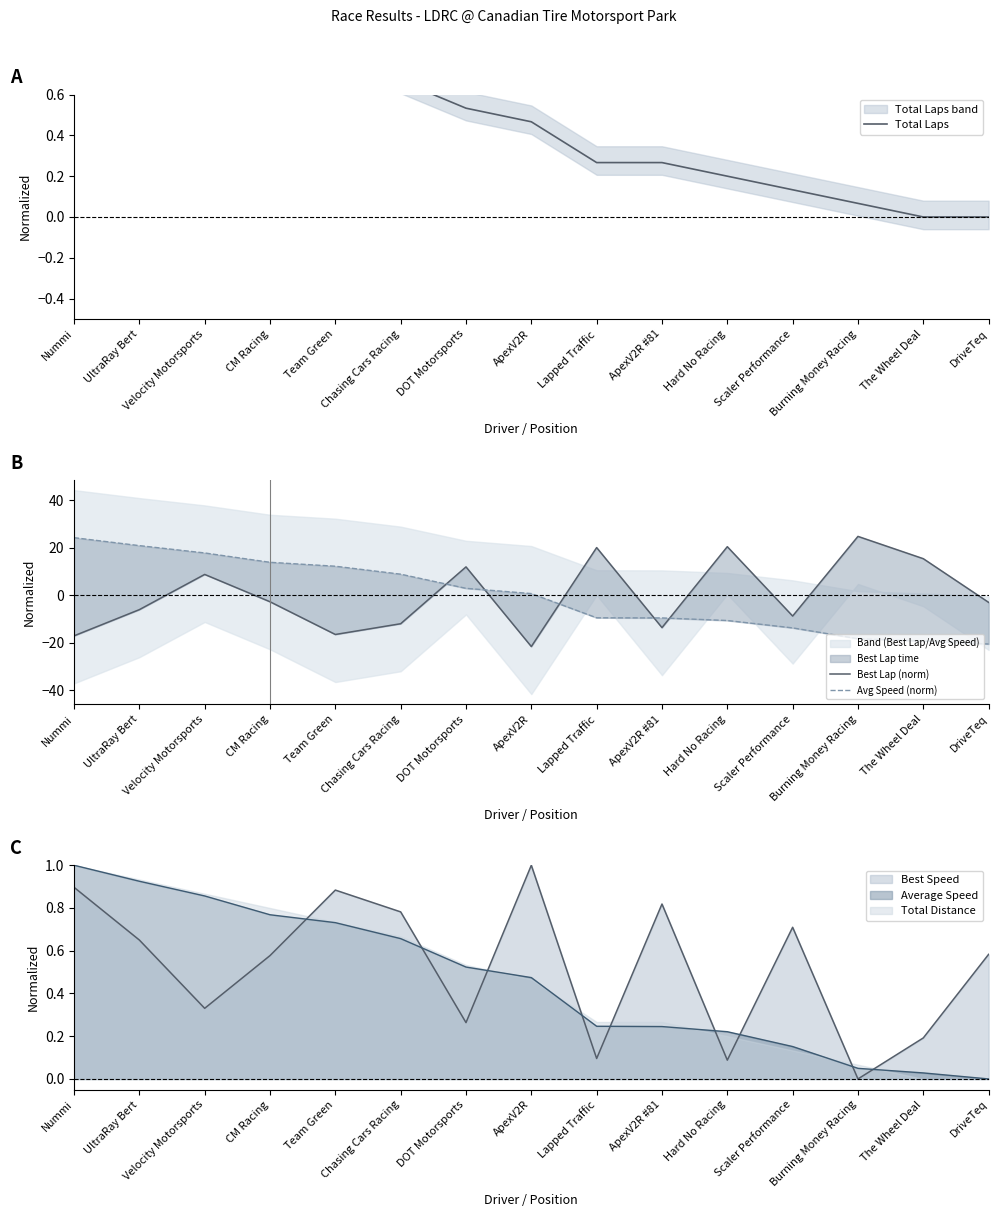

Where is Total Laps nearest to the value 0?

The Wheel Deal